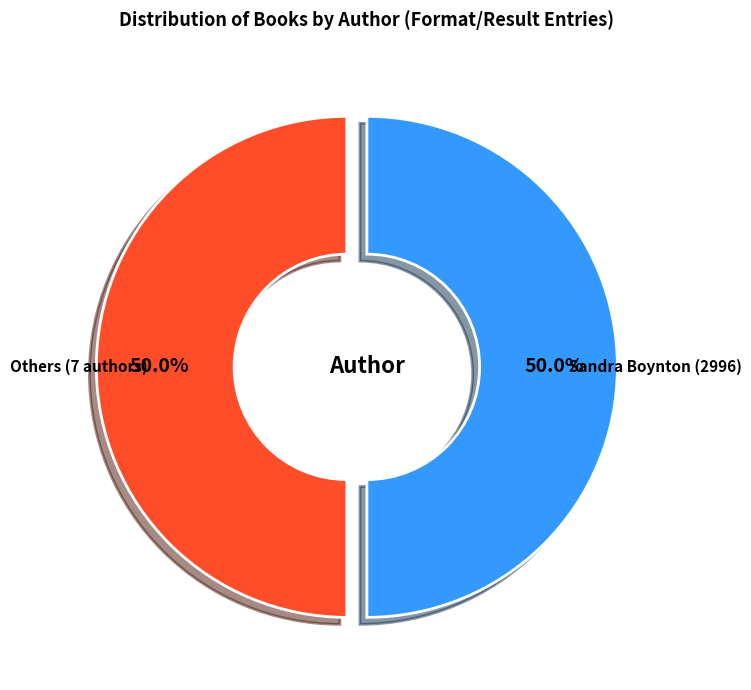

To the nearest percent, what is the difference between the largest and smallest slice percentages?

0%